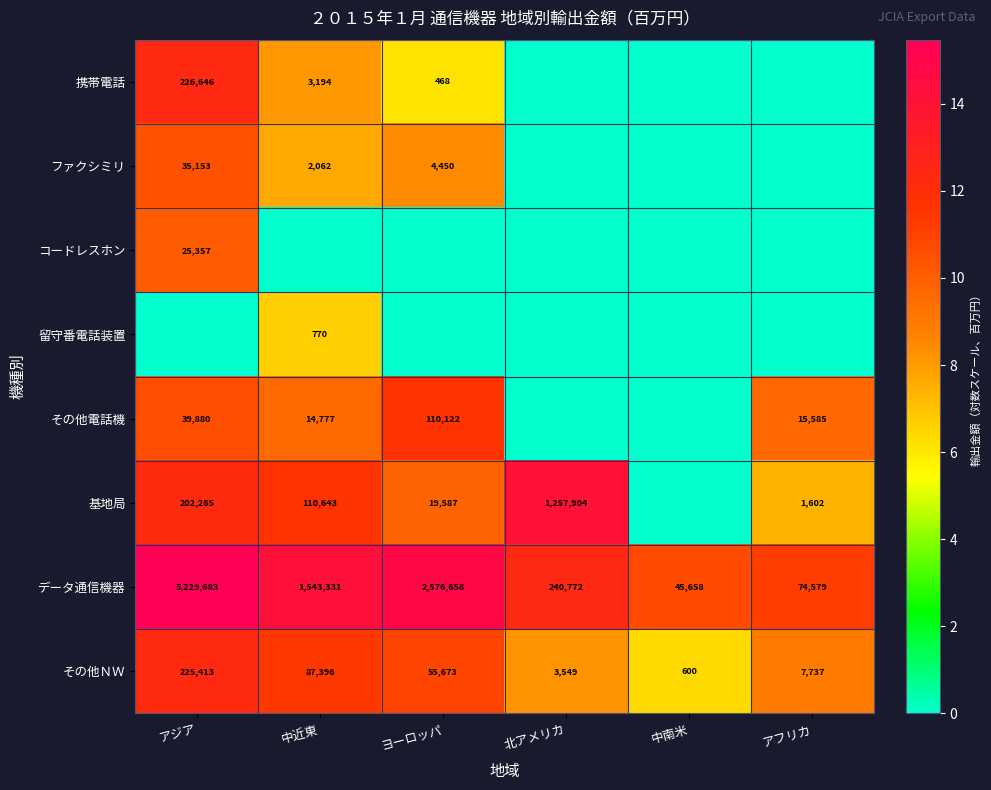

Is it true that 留守番電話装置 equals 770 at 中近東?

True